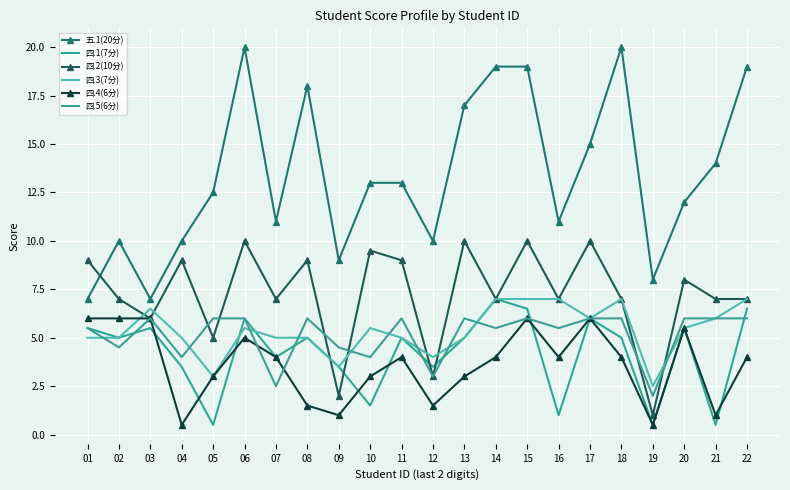

What is the difference between the highest and lowest values at 02?

5.5